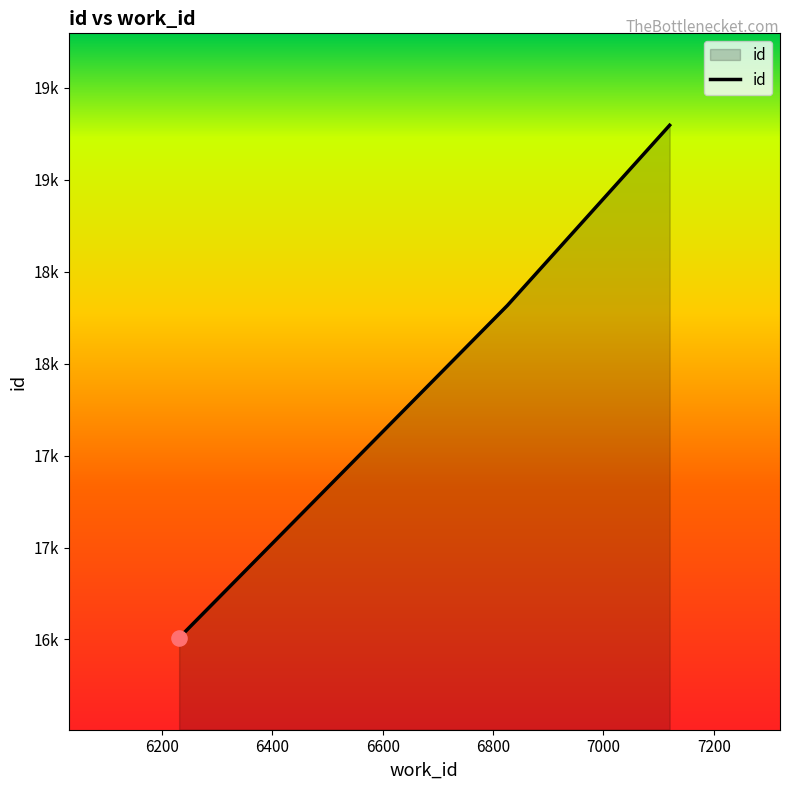

Does the chart have visible grid lines?

No